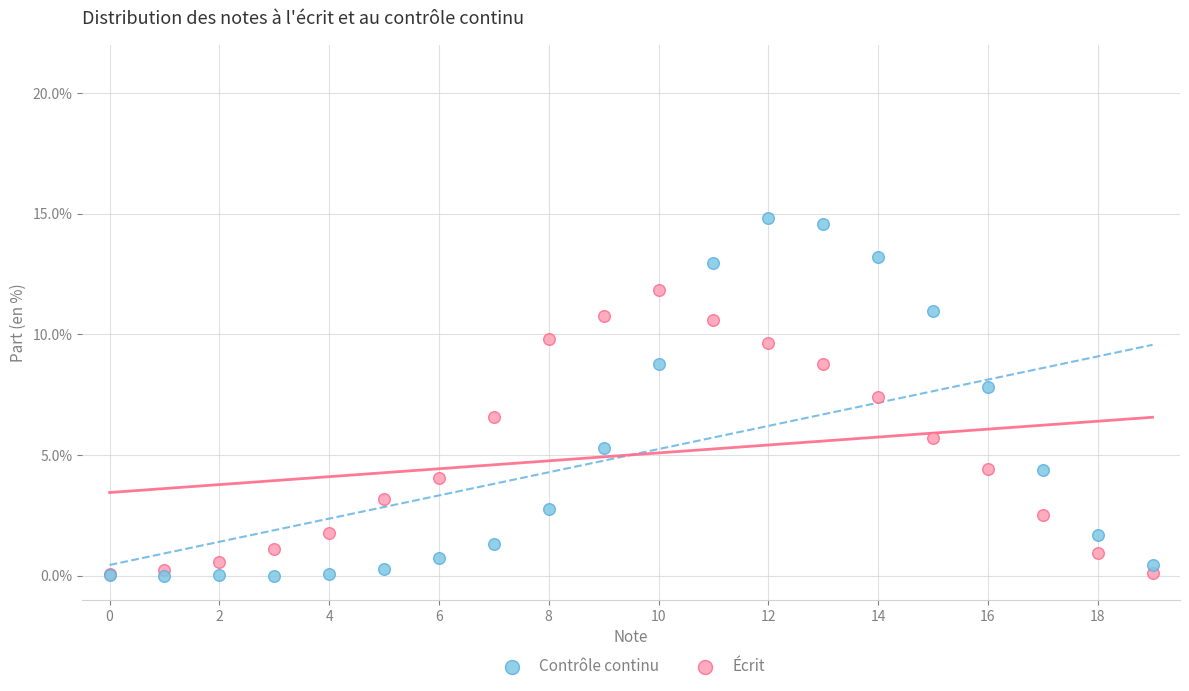

In the Écrit series, what Y value is closest to 5?

4.4